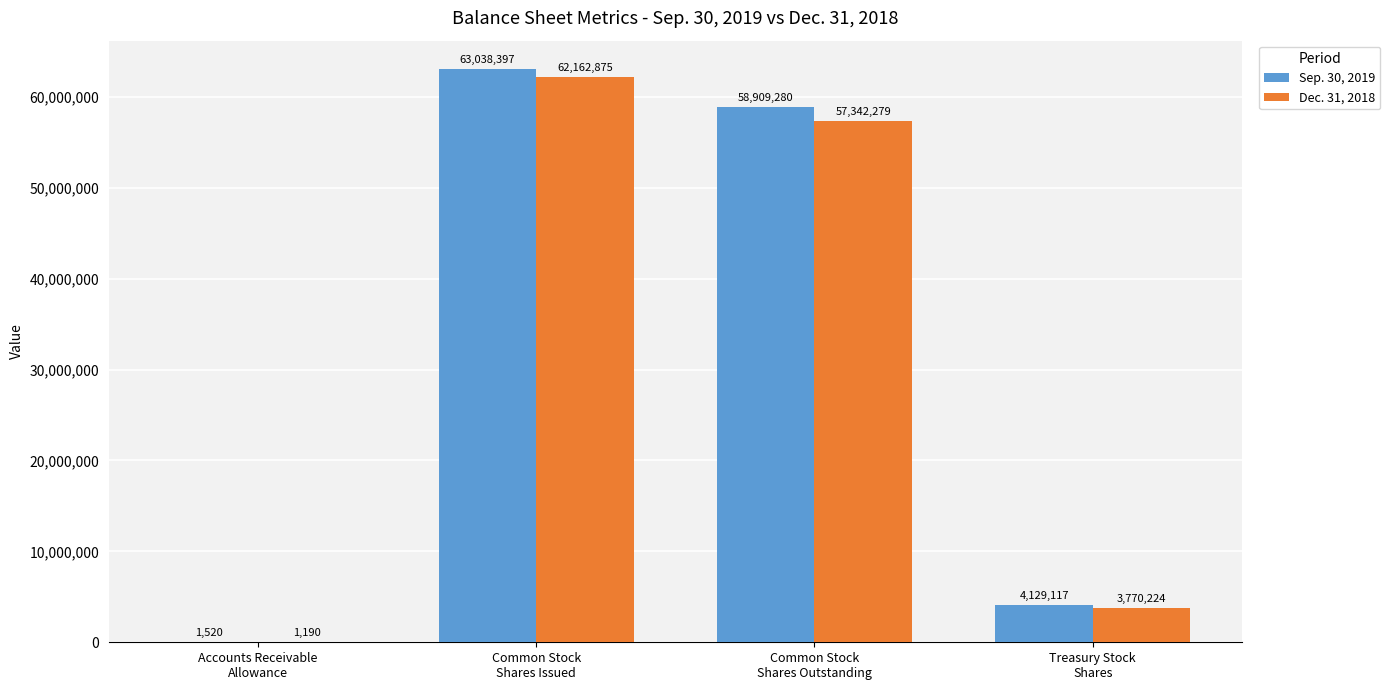

How many categories are shown in the chart?

4